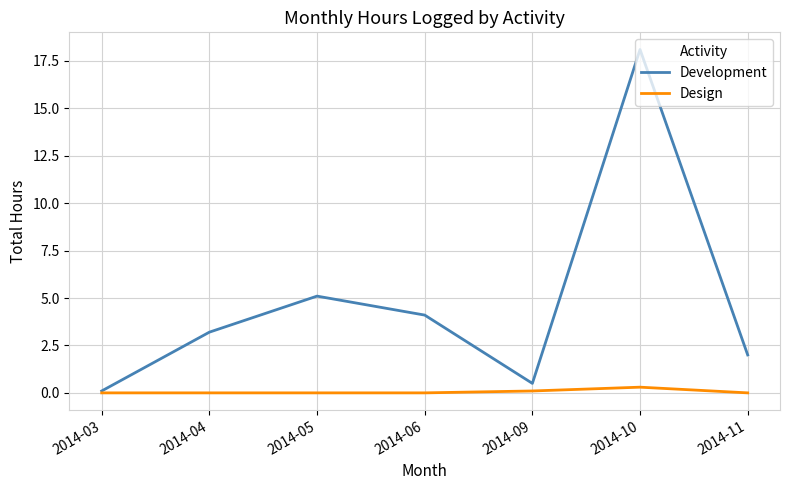

How many lines are shown in the chart?

2